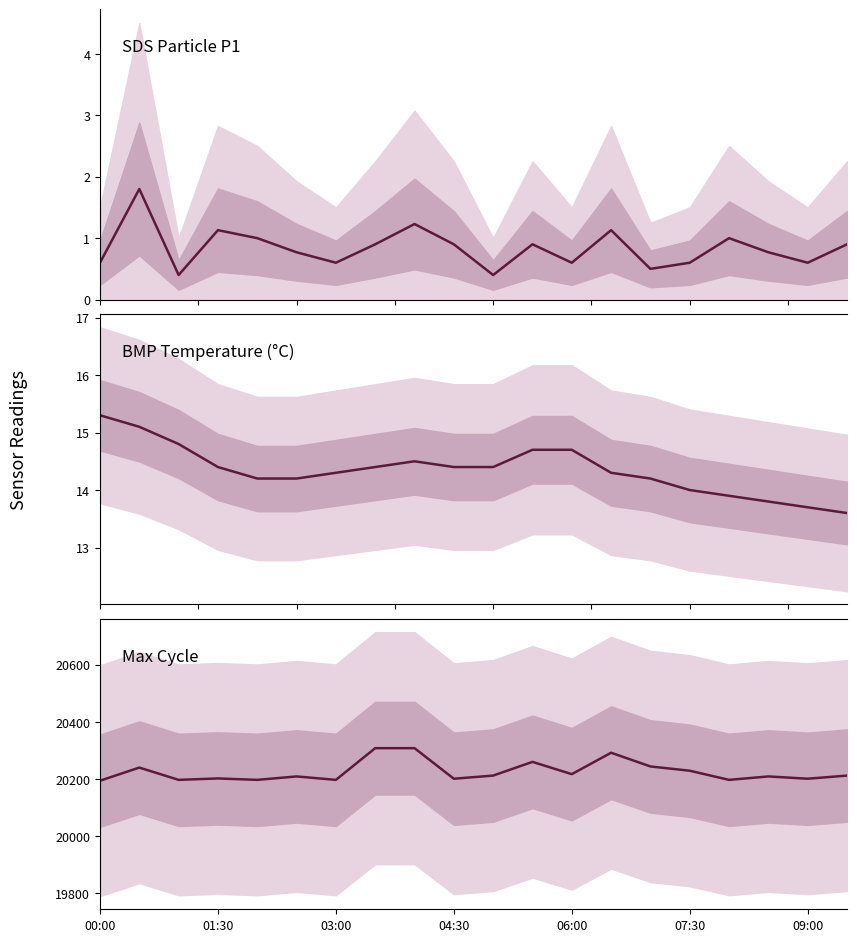

Rank the series at 06:00 from highest to lowest value.

Max_cycle, BMP_temperature, SDS_P1